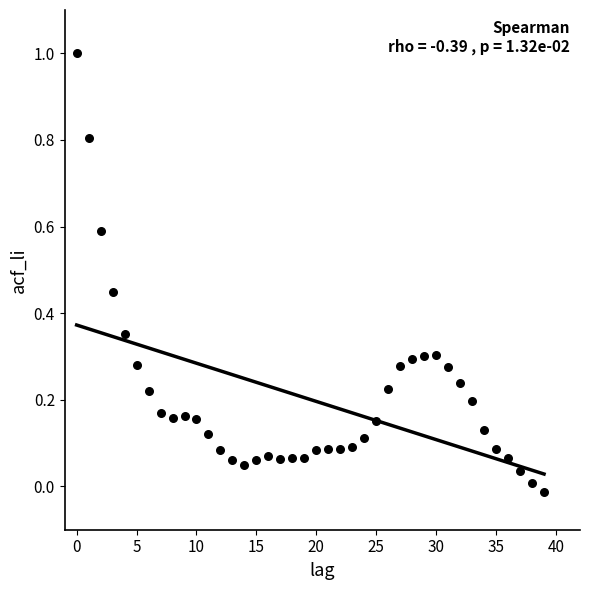

What is the range of Y values (max minus min)?

1.0